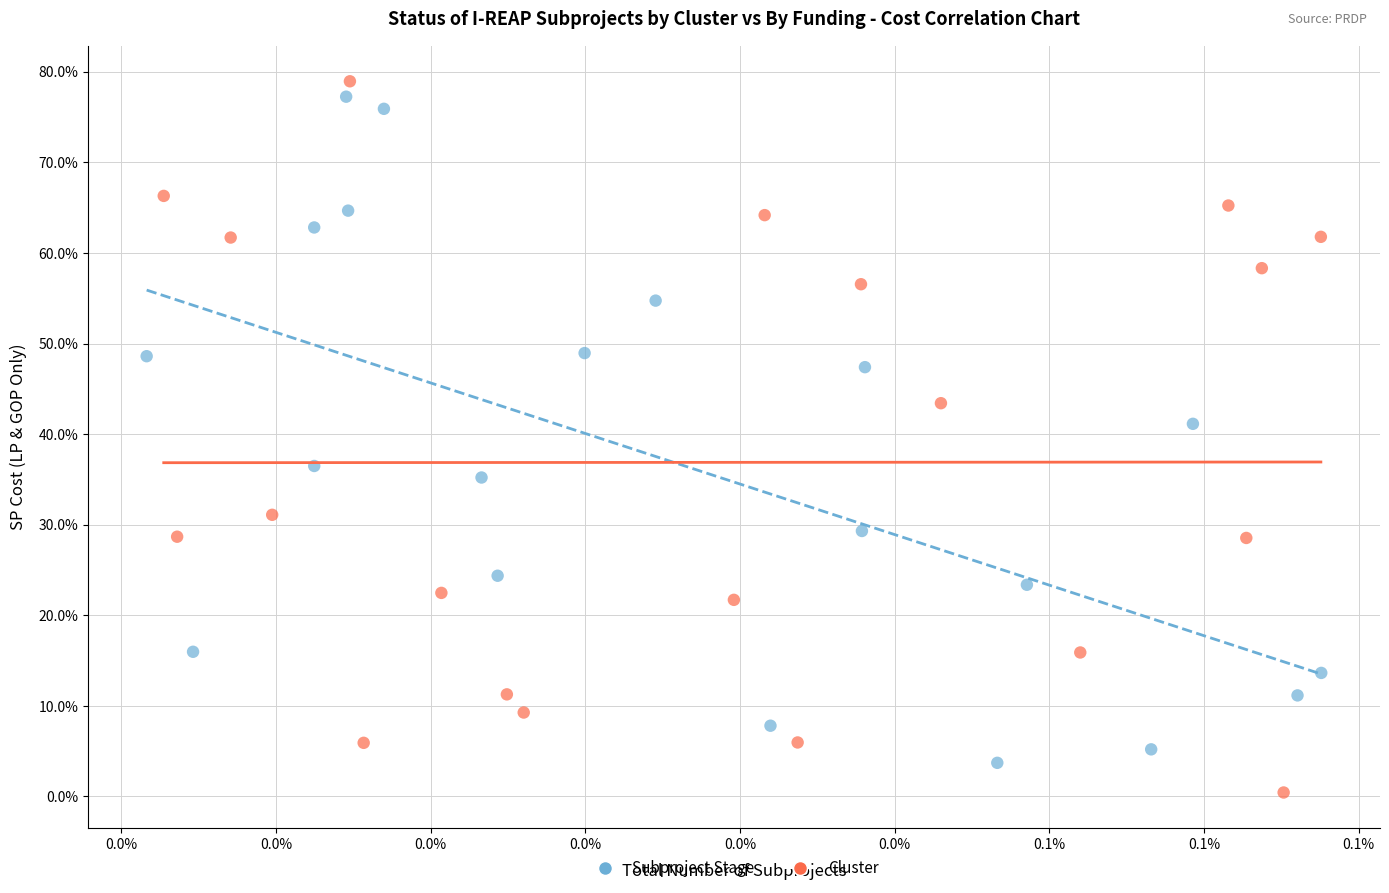

Which series contains the lowest Y value?

Cluster